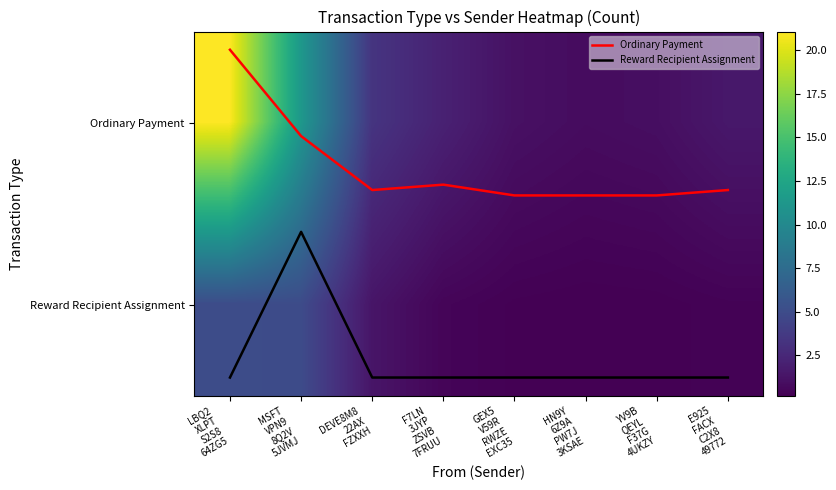

Which category has the highest value across all series?

LBQ2
XLPT
S2S8
64ZG5